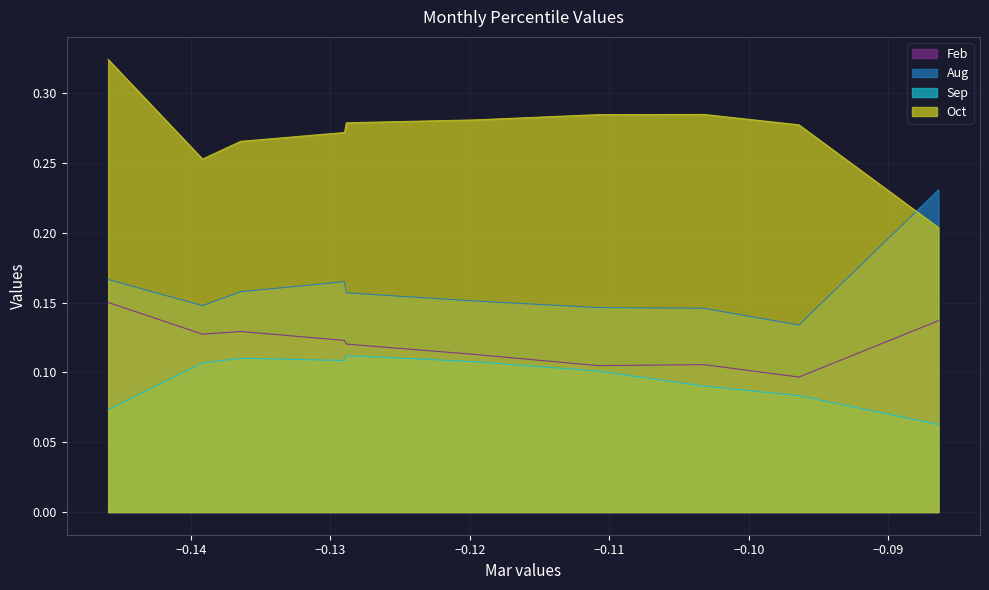

What is the difference between the highest and lowest values at pct75?

0.2